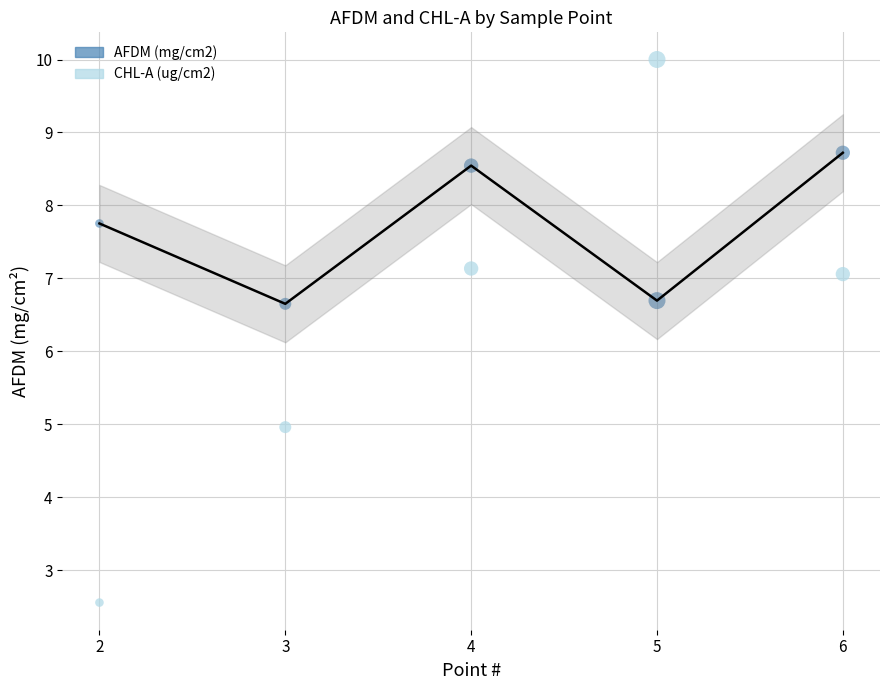

Across all data points, what is the range of X values (max minus min)?

4.0